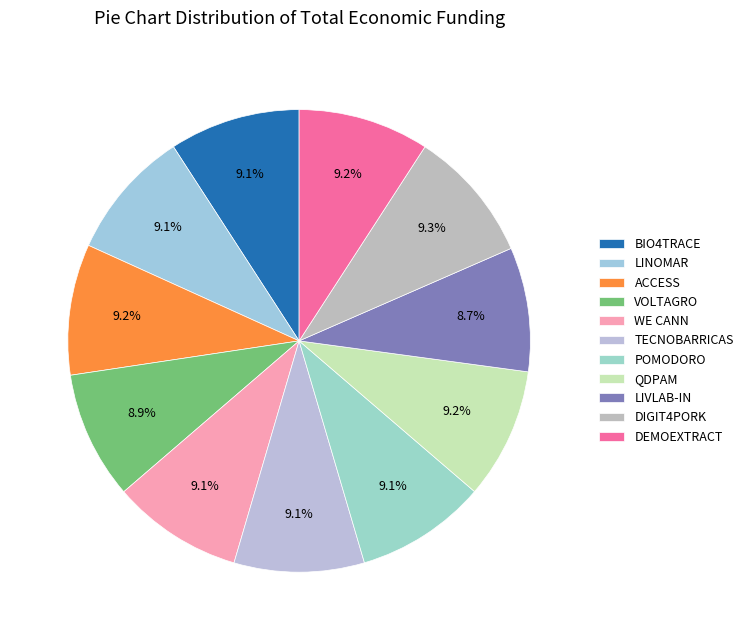

How many slices are in this pie chart?

11